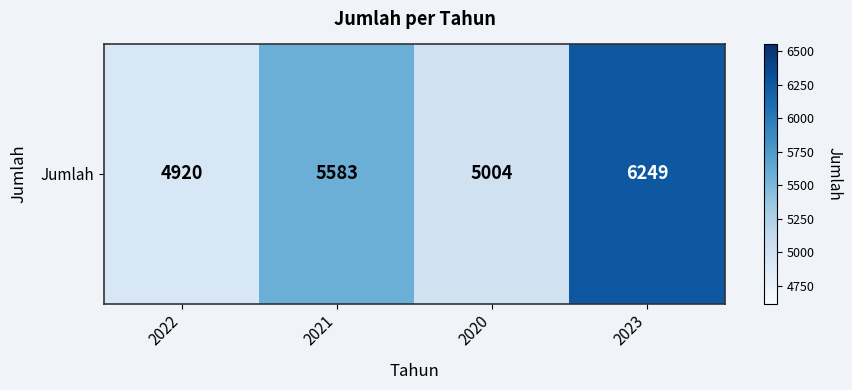

What is the maximum value shown in the chart?

6249